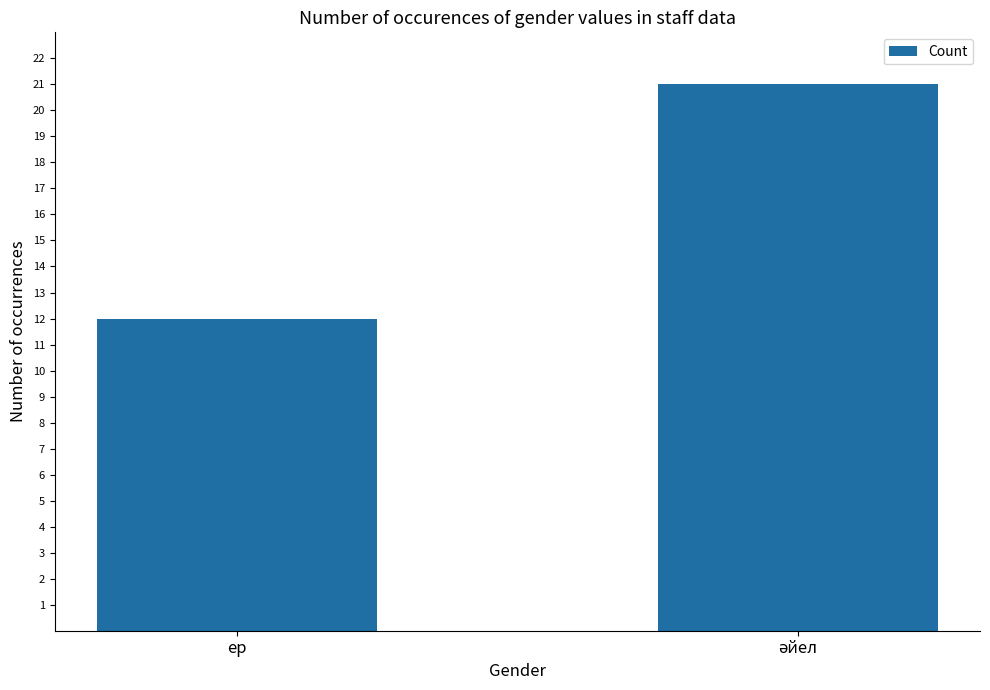

Are the bars grouped side by side (vs. stacked)?

No